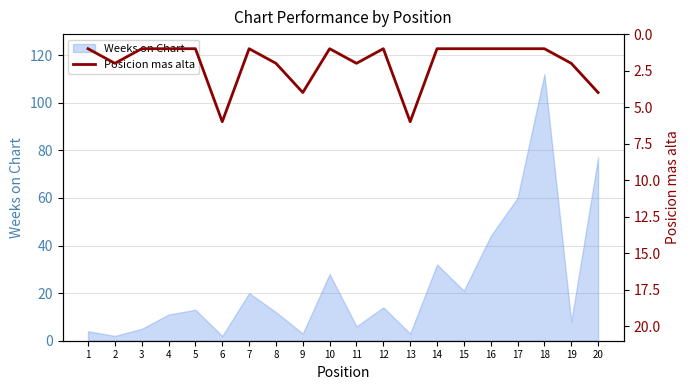

What is the maximum value for Weeks on Chart?

112